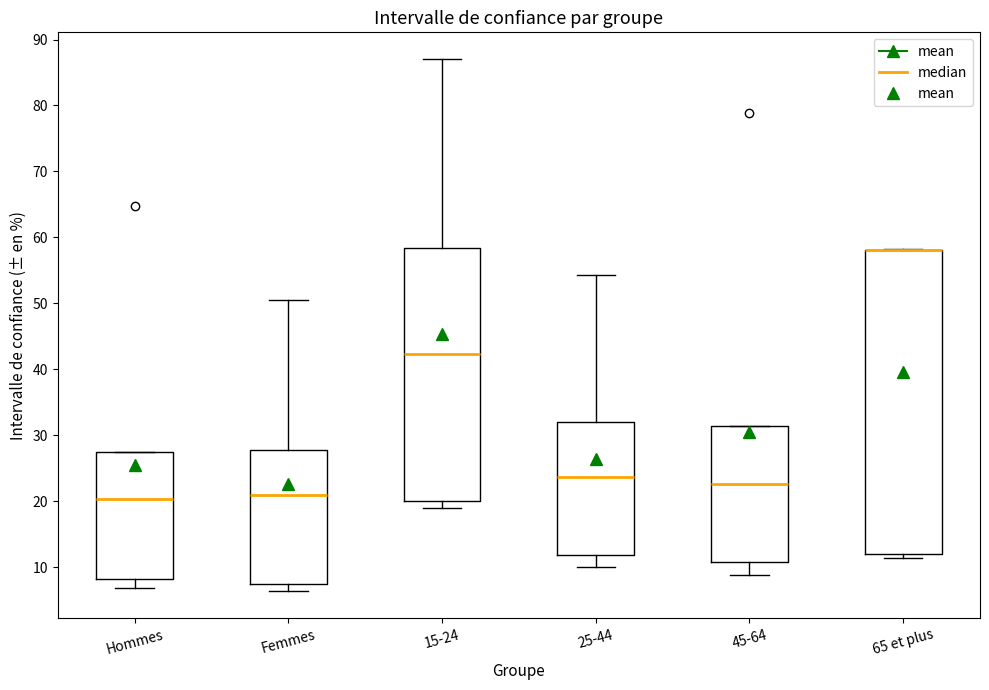

Reading left to right, read every box against the y-axis: the position of its median line, the range the box covers, and the ends of its whiskers. The values are not printed on the chart, so give them approximately, as read against the axis.

Hommes: median 20, box 8 to 27, whiskers 7 to 27
Femmes: median 21, box 7 to 28, whiskers 6 to 50
15-24: median 42, box 20 to 58, whiskers 19 to 87
25-44: median 24, box 12 to 32, whiskers 10 to 54
45-64: median 23, box 11 to 31, whiskers 9 to 31
65 et plus: median 58 (drawn on the box's upper edge), box 12 to 58, whiskers 11 to 58